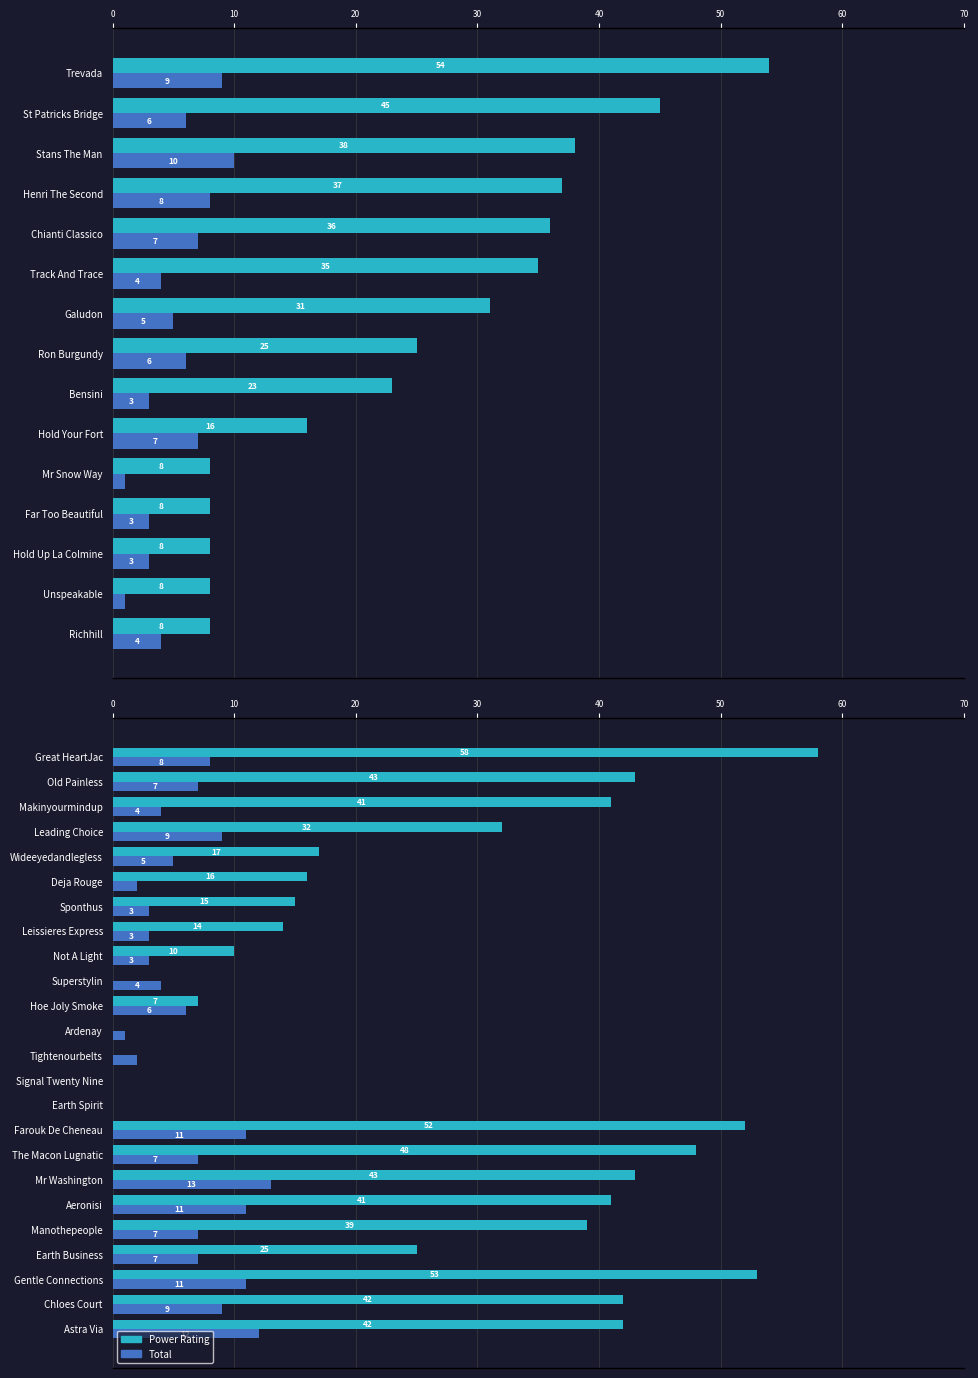

Which series changed the most between Makinyourmindup and Signal Twenty Nine?

Power Rating